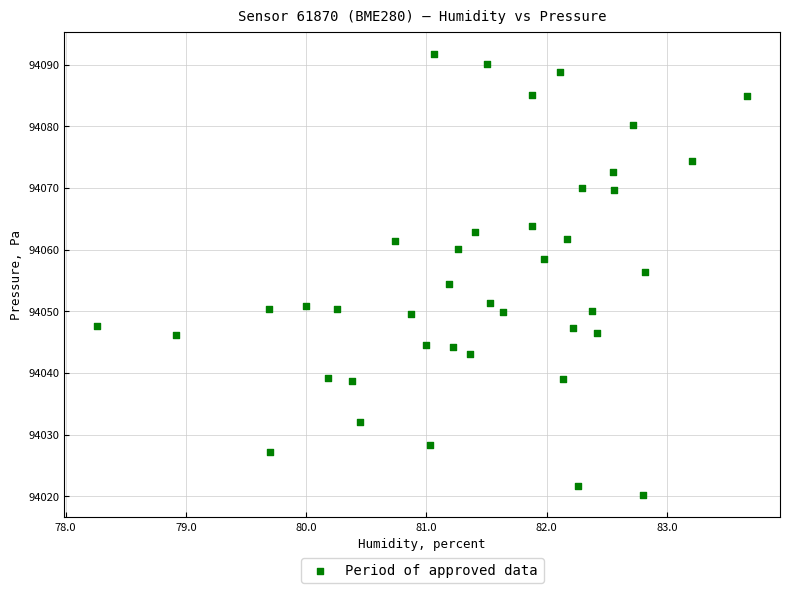

What is the range of X values (max minus min)?

5.4